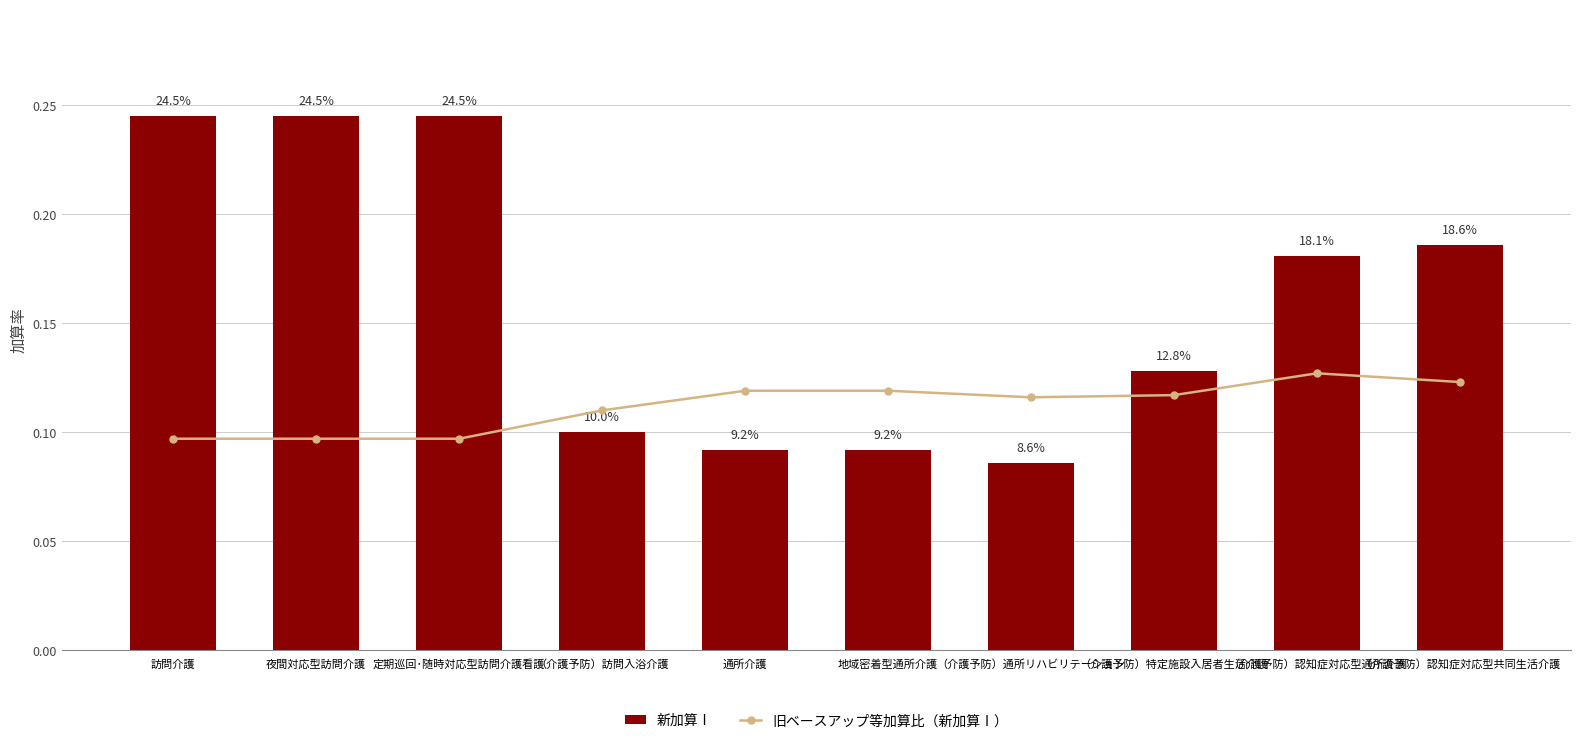

Read the 新加算Ⅰ value at （介護予防）認知症対応型通所介護.

0.2